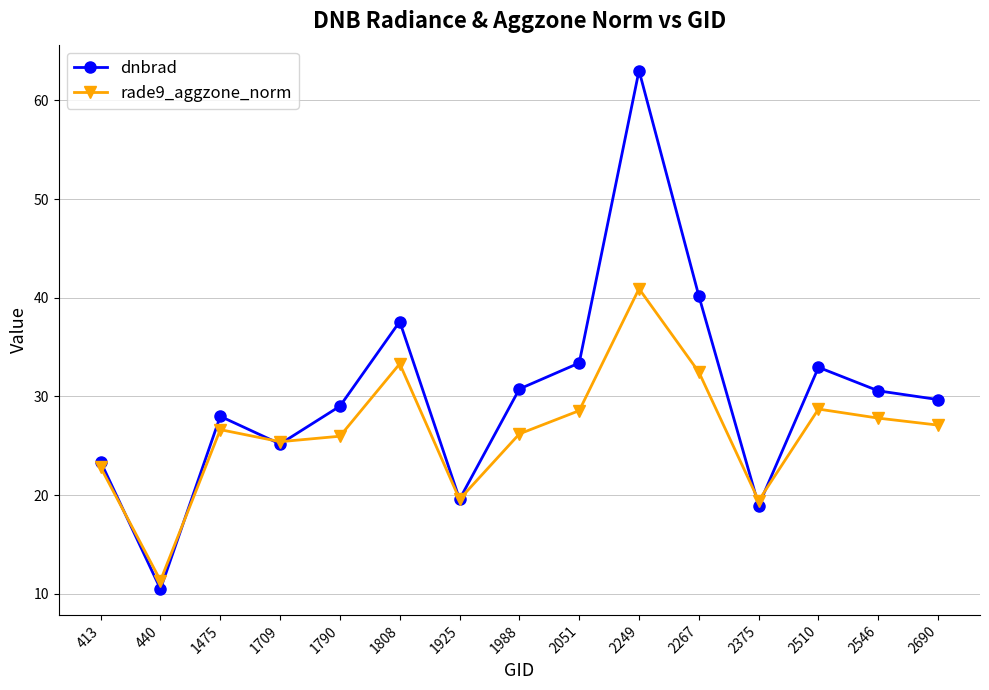

What is the difference between the second highest and minimum values in the dnbrad series?

29.7